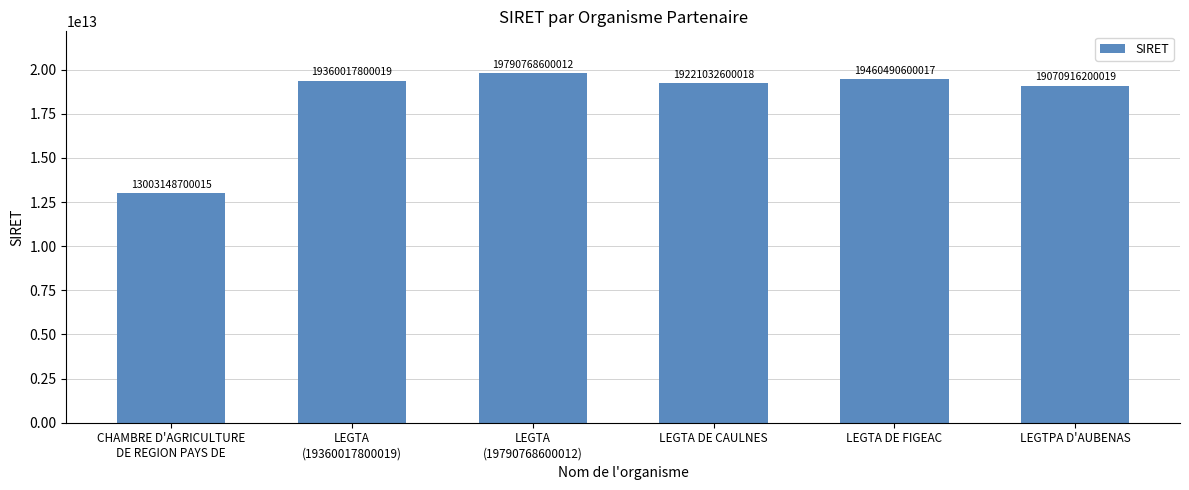

Where is the data nearest to the value 16396958650013?

LEGTPA D'AUBENAS